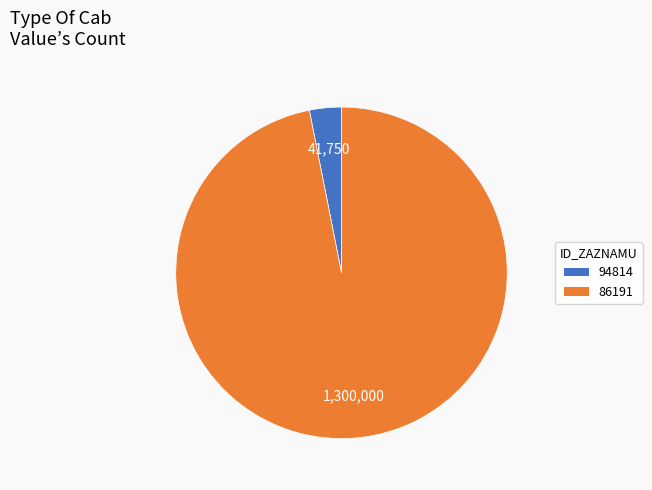

Do 86191 and 94814 together represent more than half of the pie?

Yes